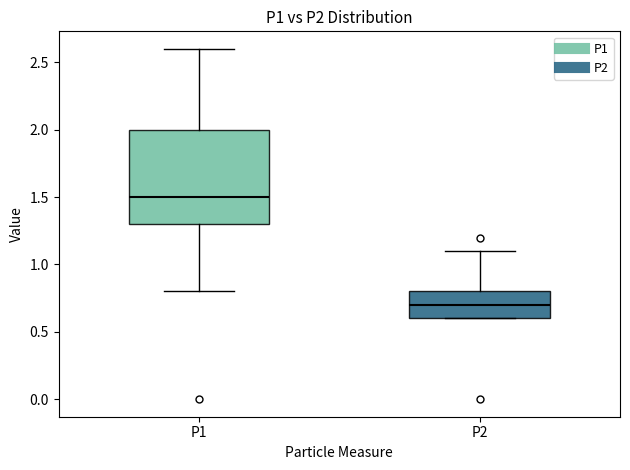

Comparing the boxes themselves (not the whiskers), which one is the tallest?

P1